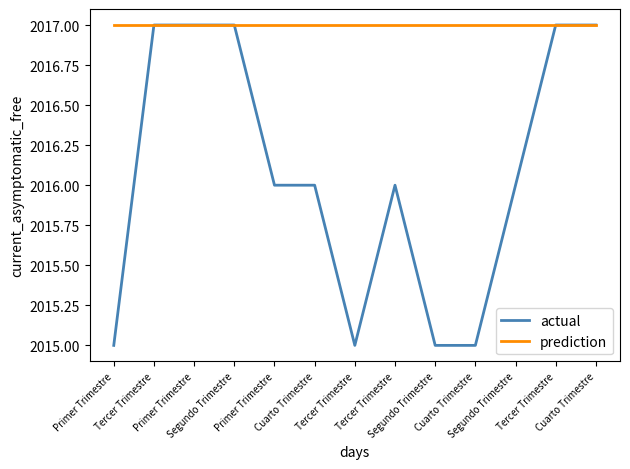

Count the number of data series in this chart.

2